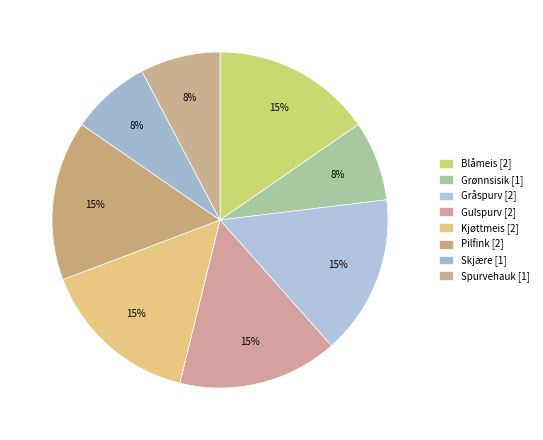

Which category has the smallest portion of the pie?

Grønnsisik